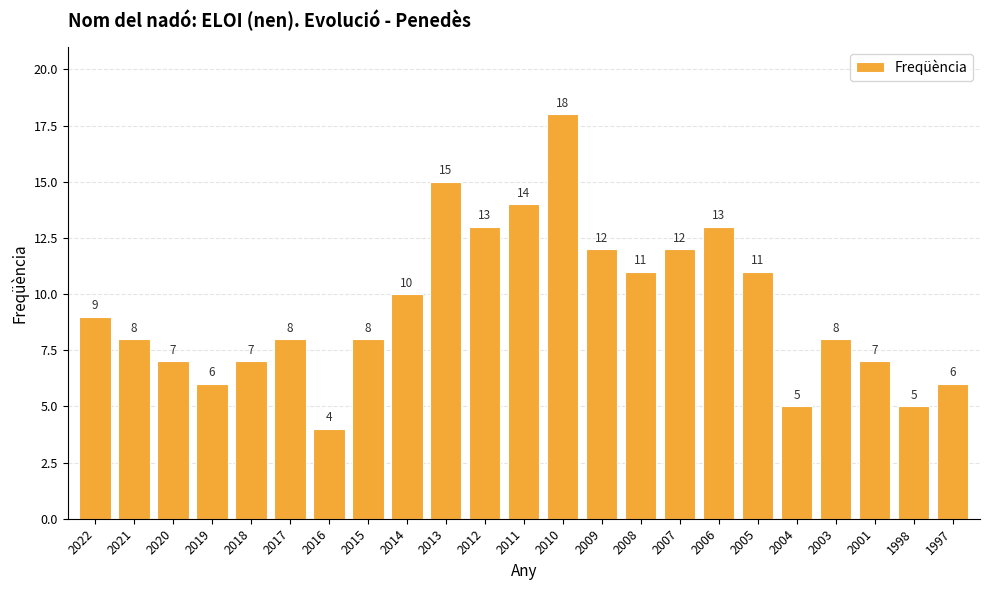

Is it true that the value at 2010 is 10?

False